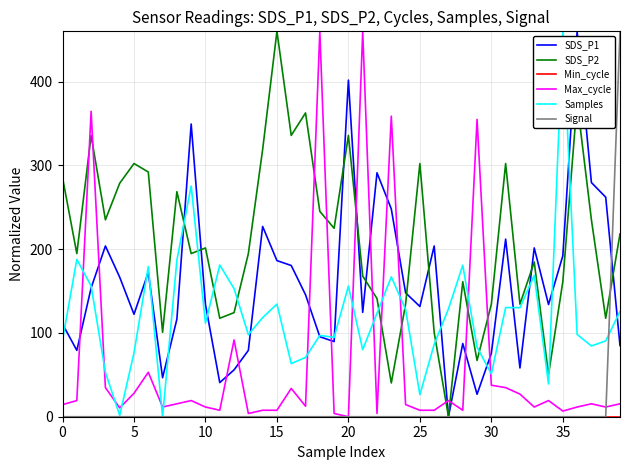

Which series has the largest total across all categories?

SDS_P2